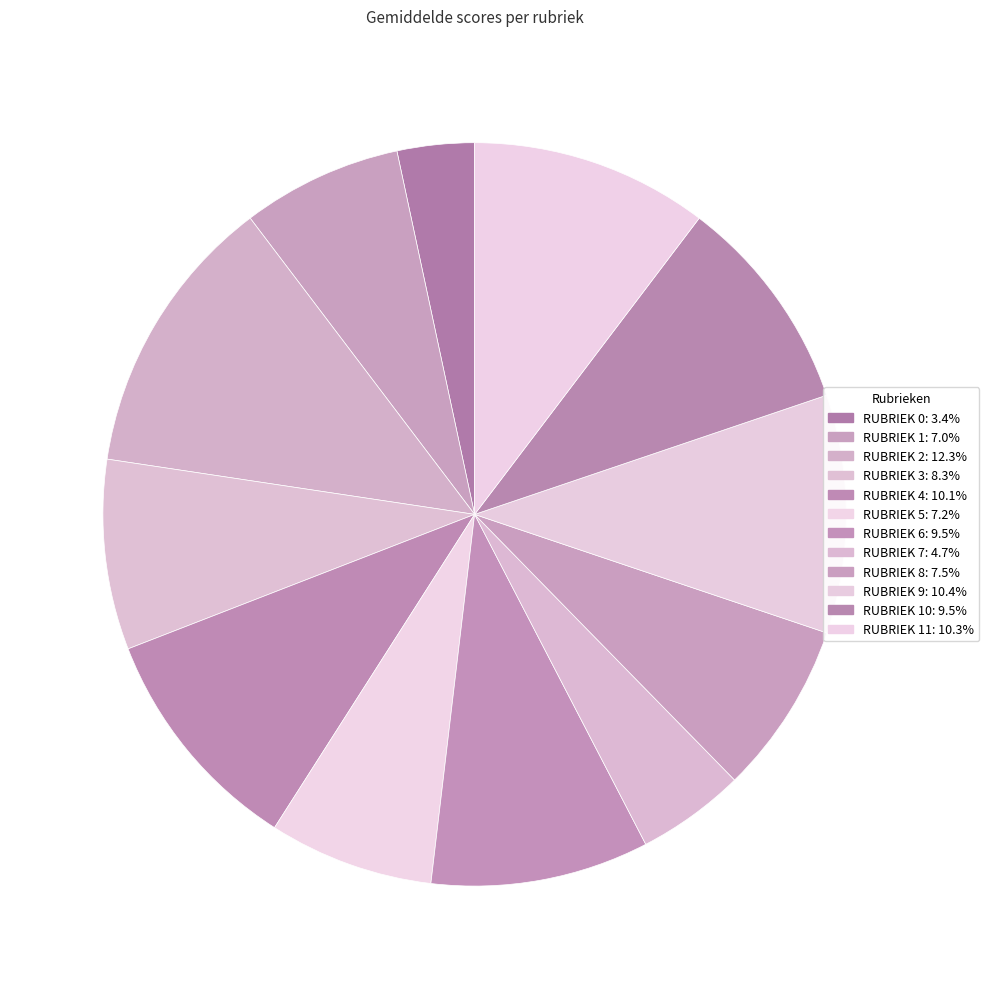

How many segments does this pie chart have?

12